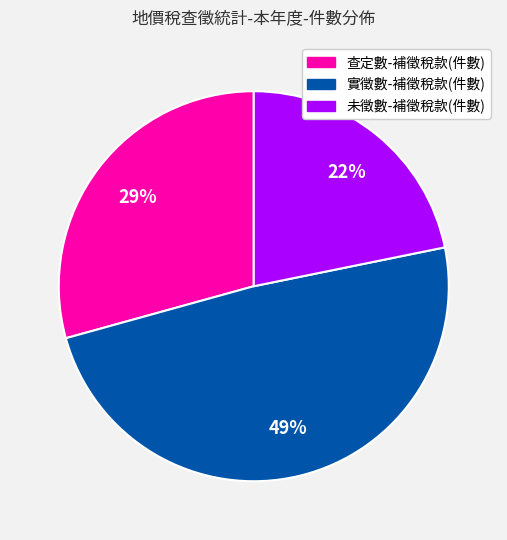

Which category has the biggest portion of the pie?

實徵數-補徵稅款(件數)